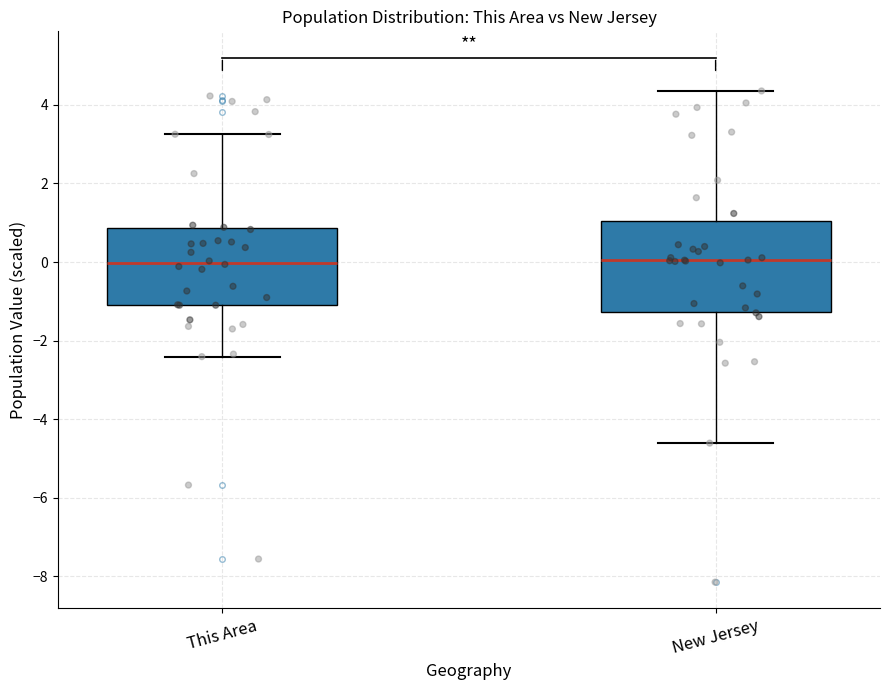

Reading left to right, read every box against the y-axis: the position of its median line, the range the box covers, and the ends of its whiskers. The values are not printed on the chart, so give them approximately, as read against the axis.

This Area: median 0.0, box -1.2 to 0.8, whiskers -2.4 to 3.2
New Jersey: median 0.0, box -1.2 to 1.0, whiskers -4.6 to 4.4